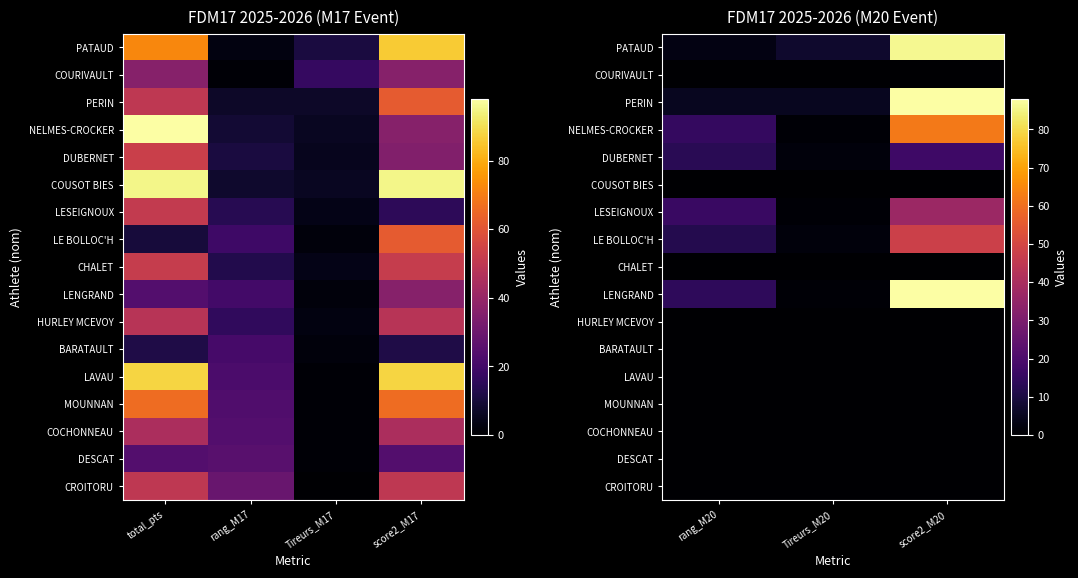

Is it true that COURIVAULT equals 0 at Tireurs_M20?

True